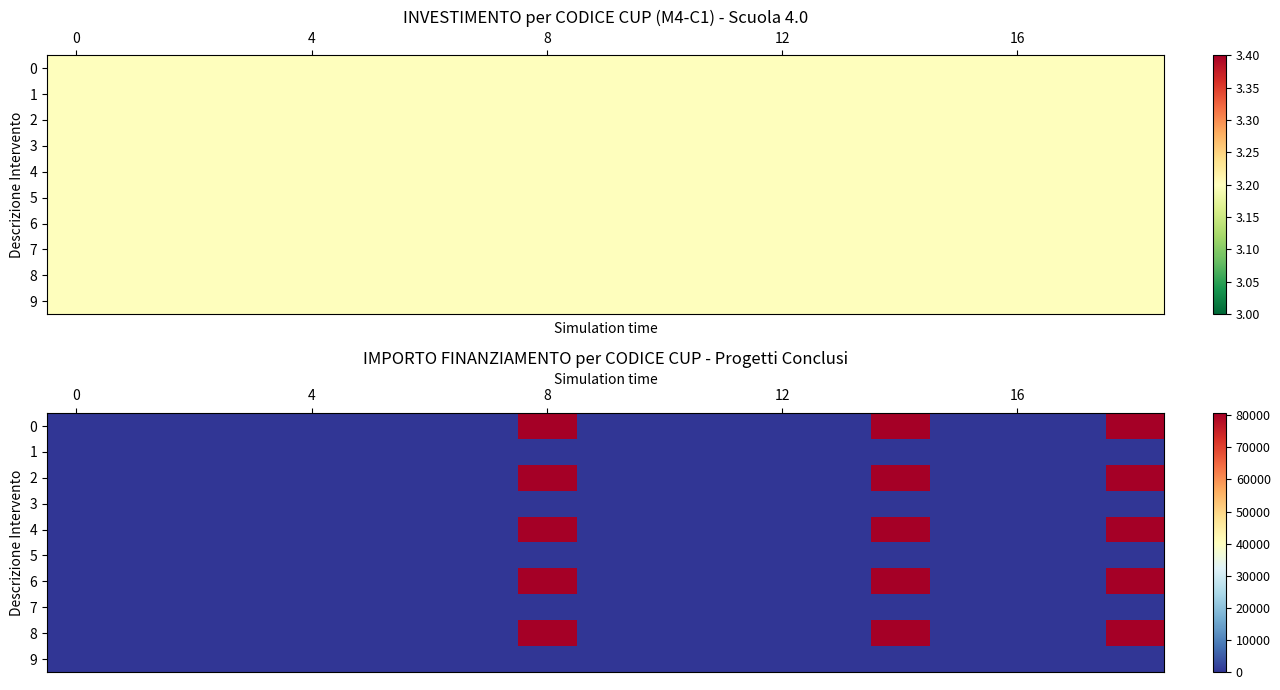

How many values in the 6 series exceed 0?

3